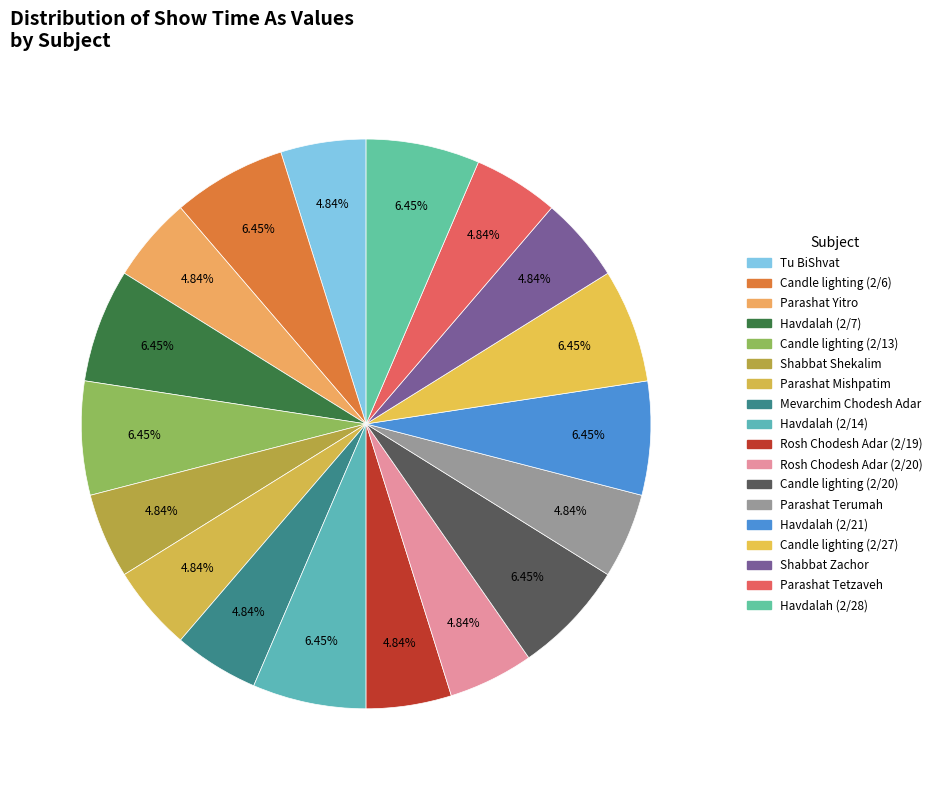

What percentage do Parashat Mishpatim and Parashat Terumah together represent?

9.7%